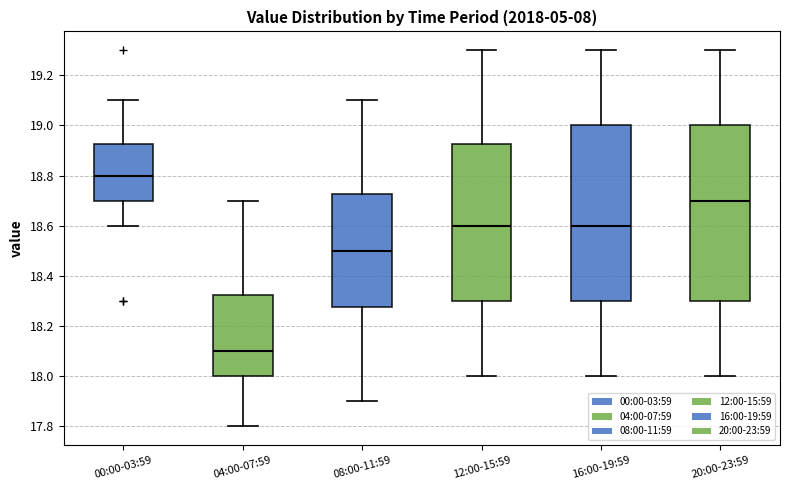

Reading left to right, transcribe this box plot: for each box, give where its median line is, the range the box spans, and where its two whiskers end, as read against the y-axis. The values are not printed on the chart, so give them approximately, as read against the axis.

00:00-03:59: median 18.80, box 18.70 to 18.92, whiskers 18.60 to 19.10
04:00-07:59: median 18.10, box 18.00 to 18.32, whiskers 17.80 to 18.70
08:00-11:59: median 18.50, box 18.28 to 18.72, whiskers 17.90 to 19.10
12:00-15:59: median 18.60, box 18.30 to 18.92, whiskers 18.00 to 19.30
16:00-19:59: median 18.60, box 18.30 to 19.00, whiskers 18.00 to 19.30
20:00-23:59: median 18.70, box 18.30 to 19.00, whiskers 18.00 to 19.30